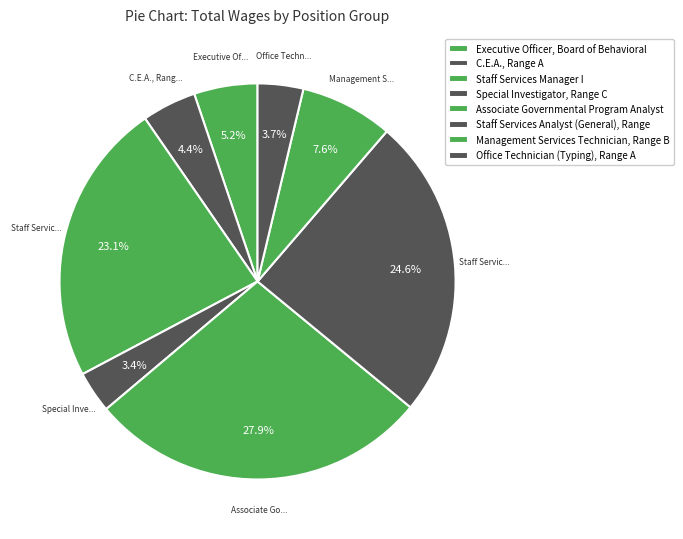

Is there any slice that represents more than half of the pie?

No